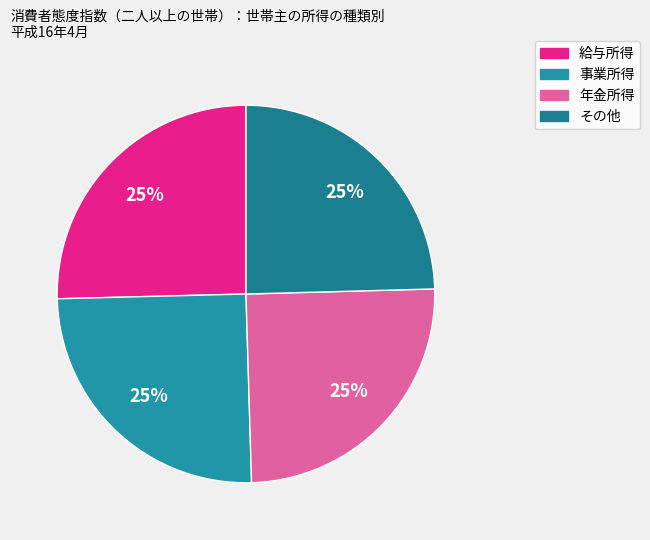

To the nearest percent, what is the combined percentage of 給与所得 and 年金所得?

50%